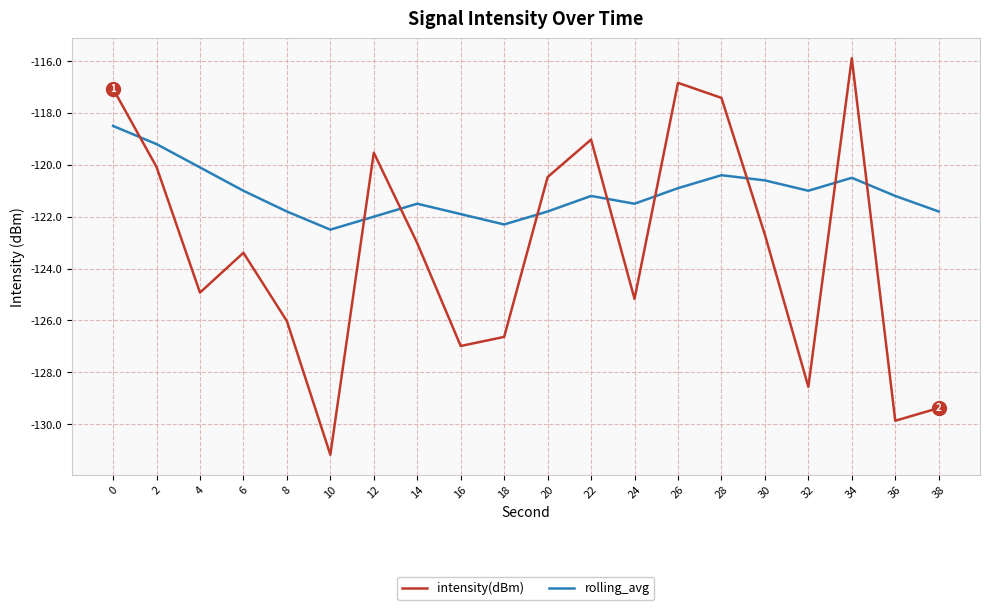

True or false: intensity(dBm) has more than 0 interior local peaks.

True